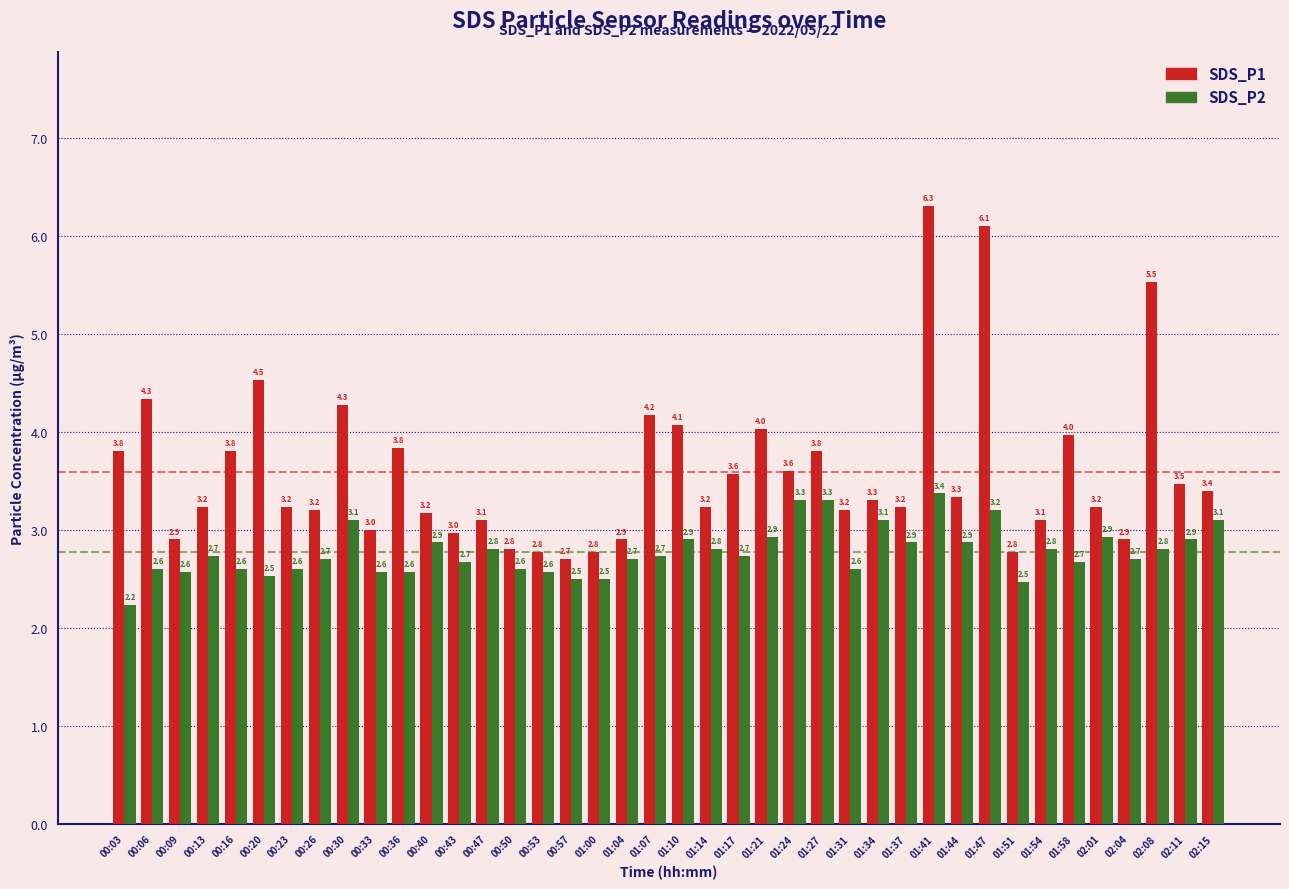

List the series in order of their peak value, highest first.

SDS_P1, SDS_P2